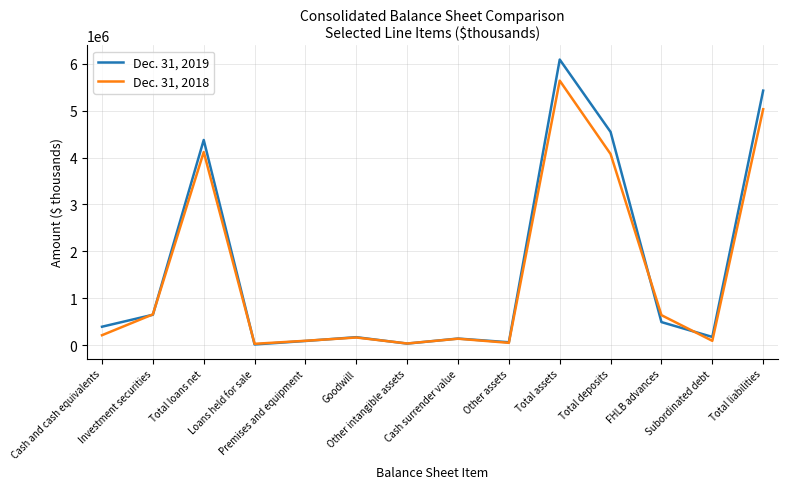

What is the maximum value shown in the chart?

6087017